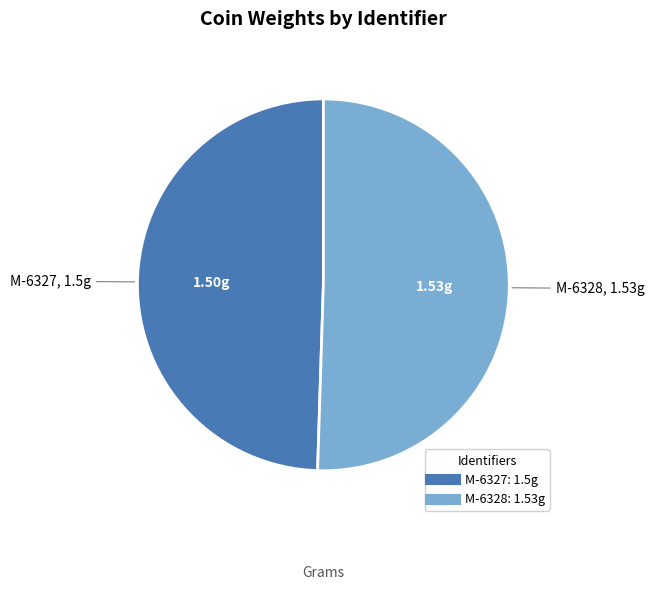

Rank the categories by value from highest to lowest.

M-6328, M-6327